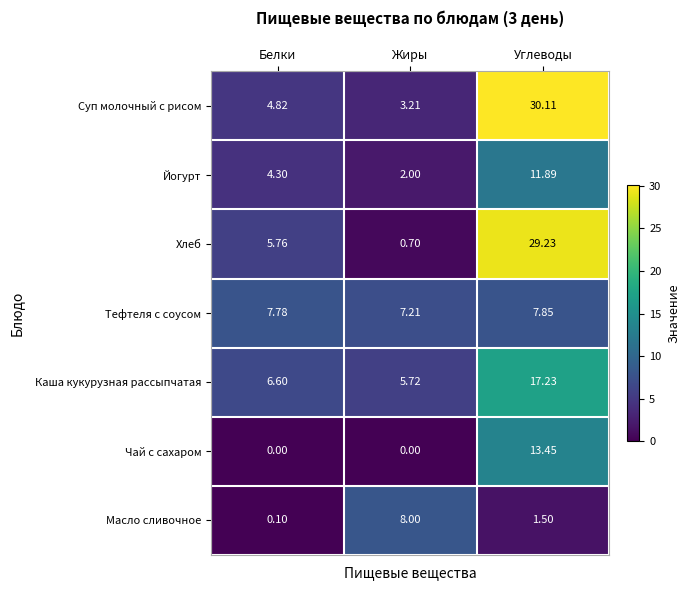

What is the maximum value shown in the chart?

30.1